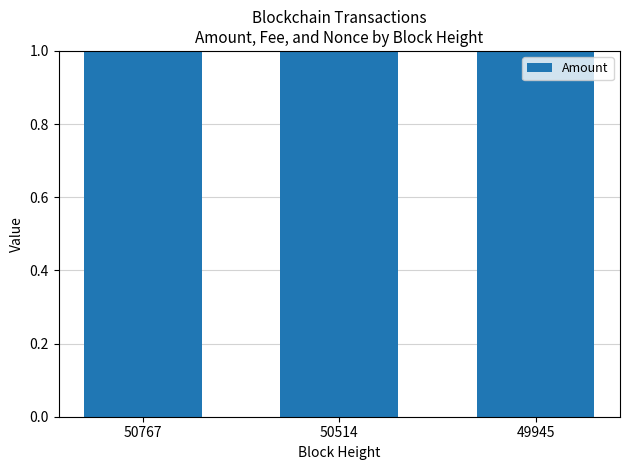

What is the value of the 2nd bar from the left?

29.9